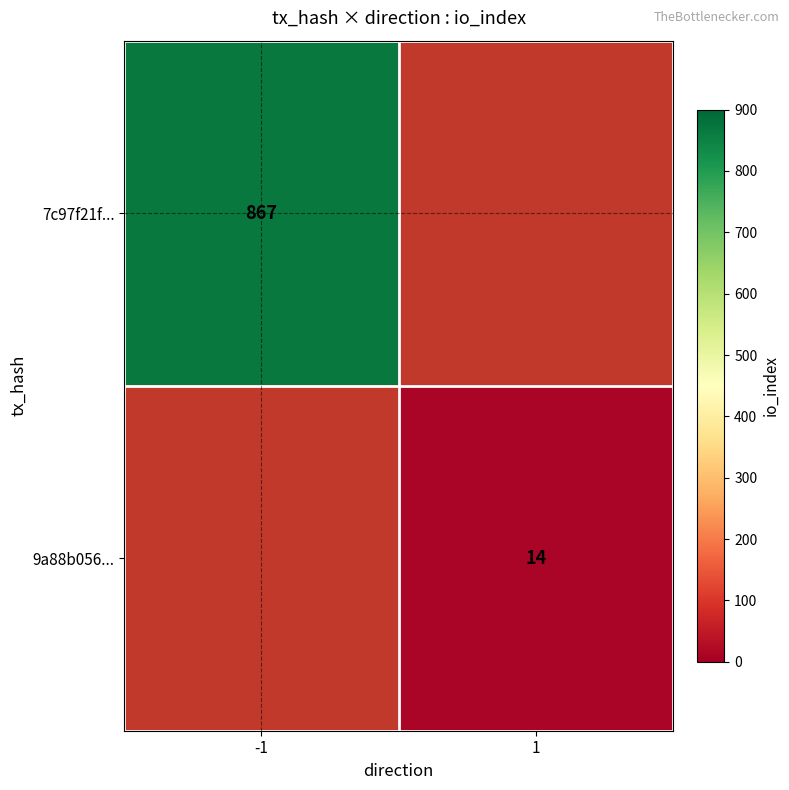

Is the value of 7c97f21f... at -1 greater than the value of 9a88b056... at 1?

Yes